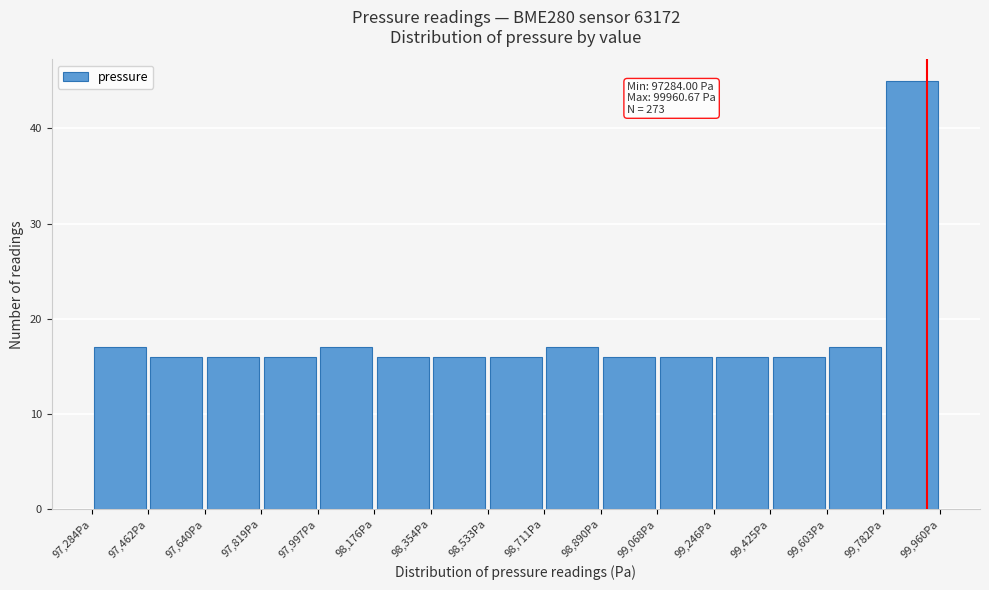

Which range on the x-axis has the tallest bar?

99780 to 99960